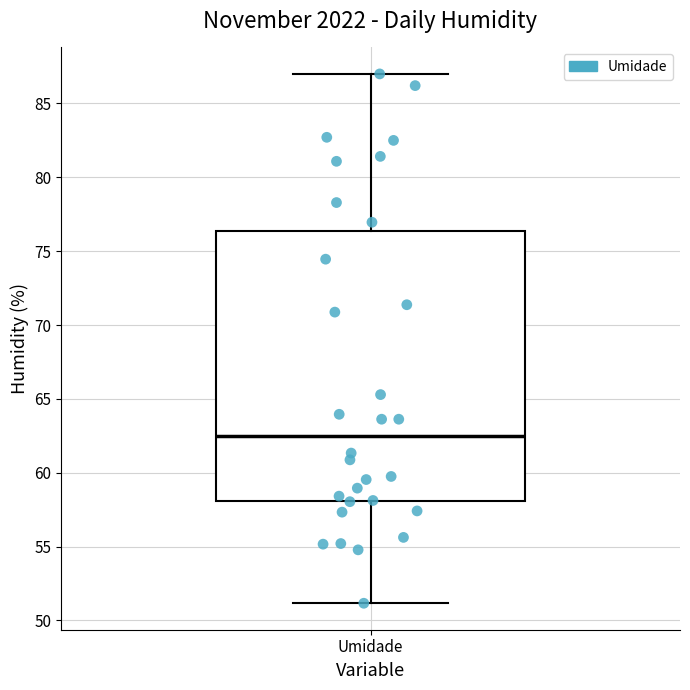

Transcribe this box plot: give where the median line is, the range the box spans, and where the two whiskers end, as read against the y-axis. The values are not printed on the chart, so give them approximately, as read against the axis.

median 62.5, box 58.0 to 76.5, whiskers 51.0 to 87.0